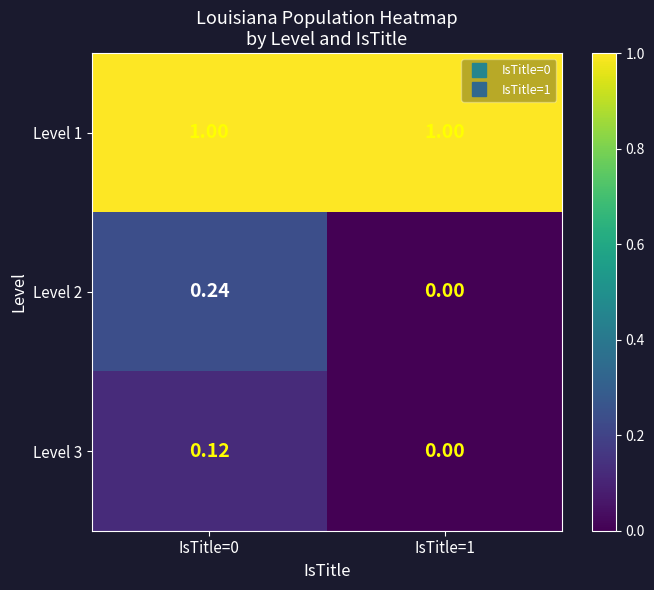

Is the value of Level 3 at IsTitle=0 greater than the value of Level 2 at IsTitle=1?

Yes